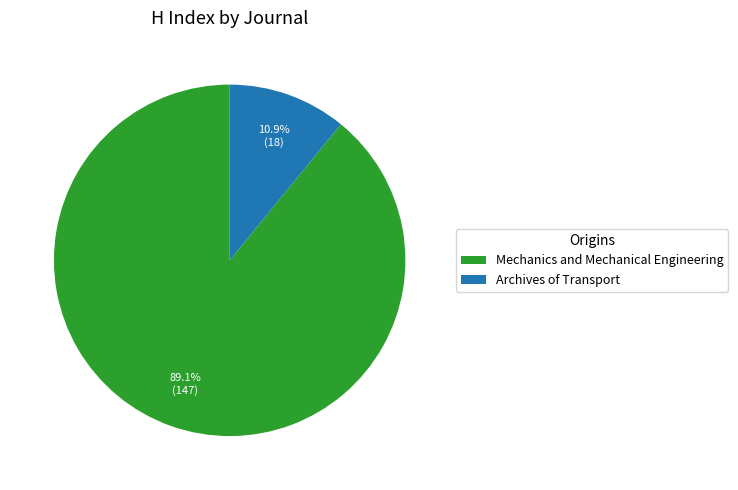

Count the number of slices in the pie.

2